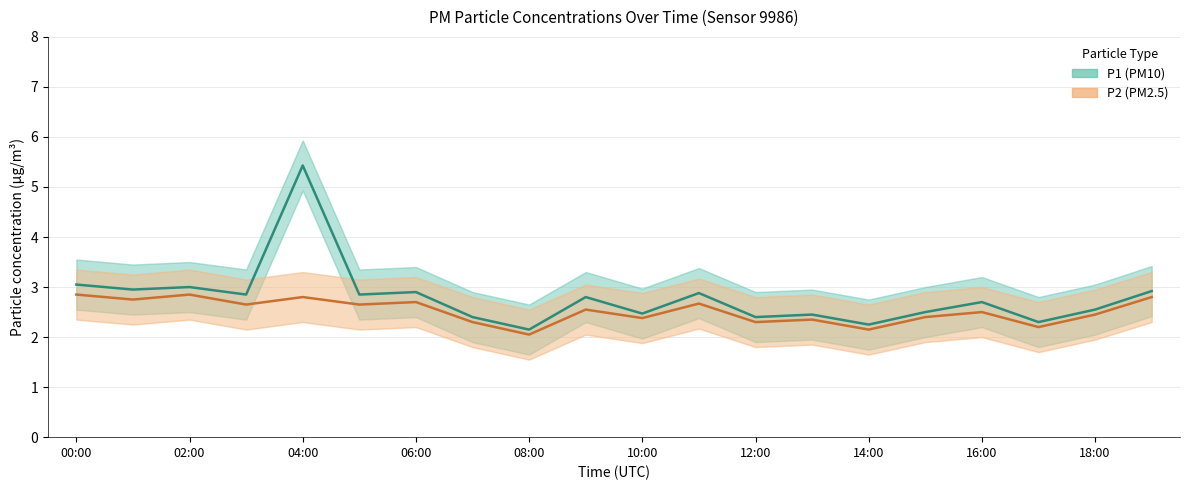

What is the spread (max minus min) of values at 00:00?

1.2